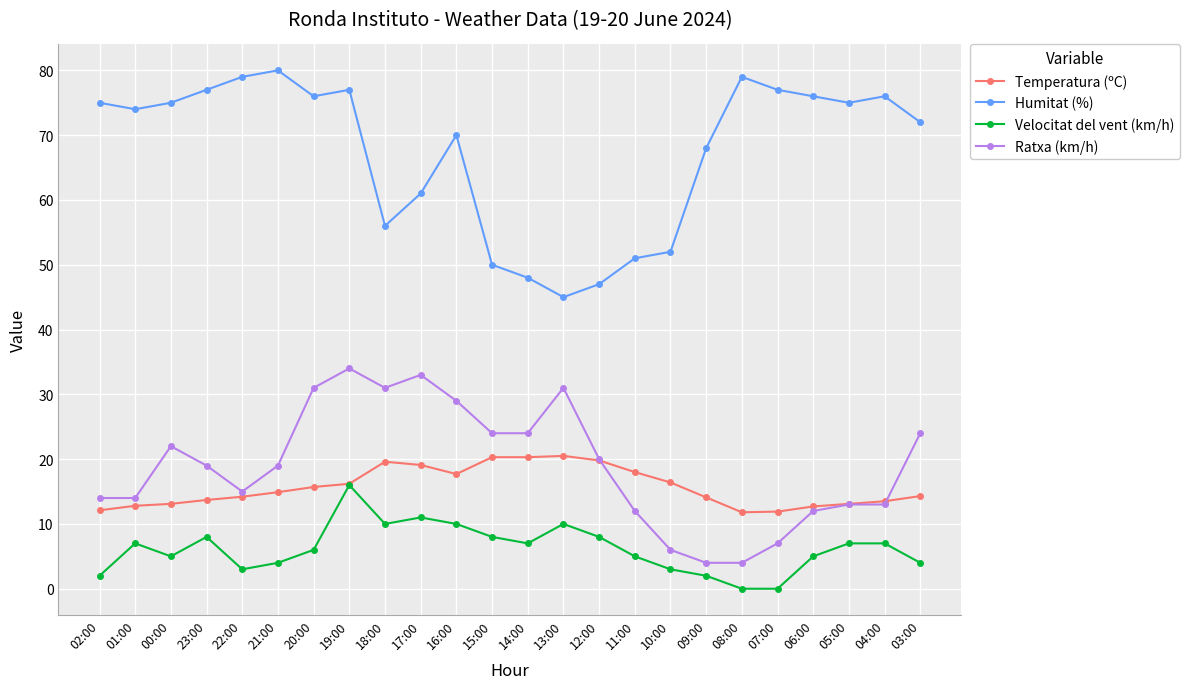

What is the value of the Humitat (%) point at the 15th from the left?

47.0